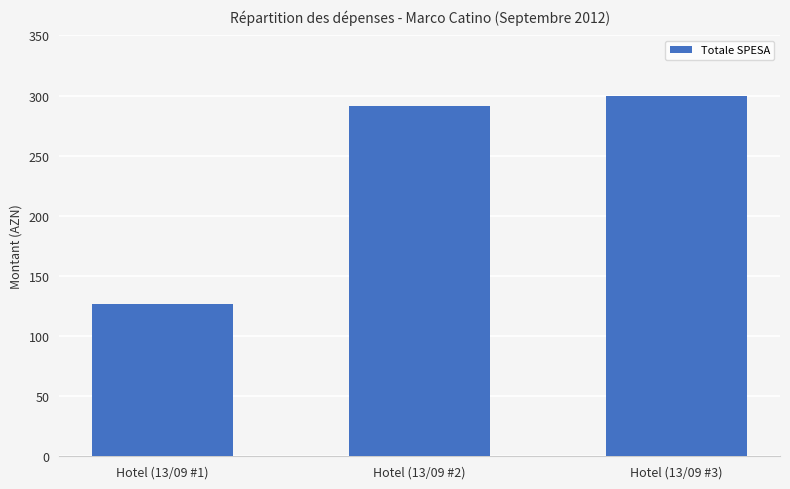

What is the minimum value shown in the chart?

126.5